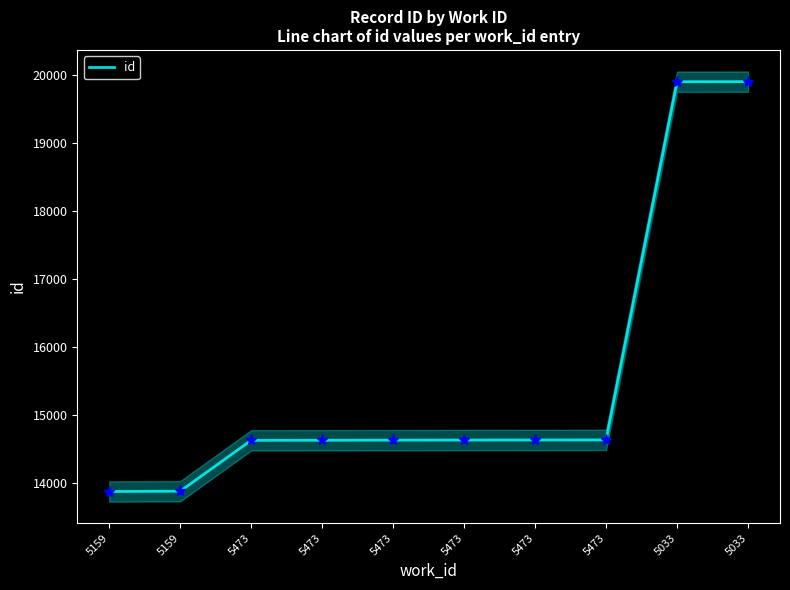

What is the label of the 3rd point from the right?

5473